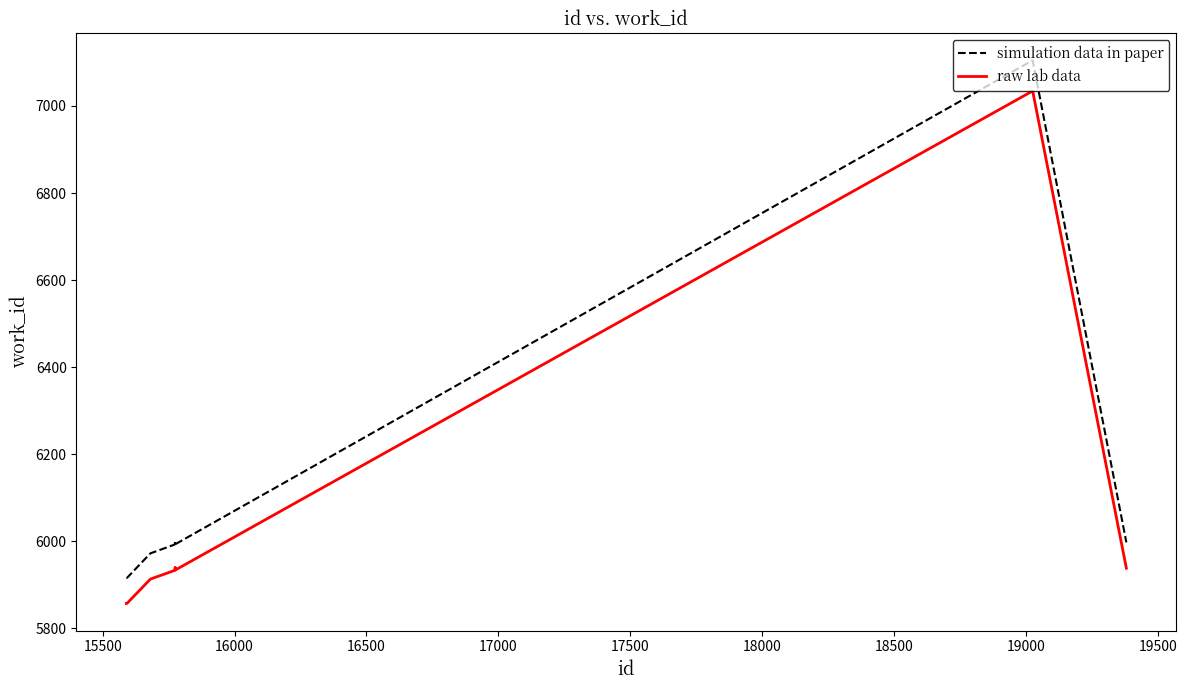

True or false: simulation data in paper and raw lab data intersect in this chart.

False